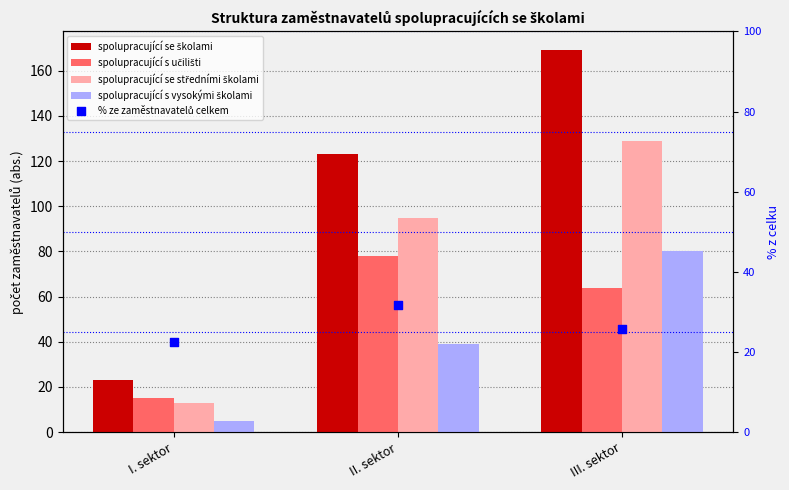

Which series has the widest spread of Y values?

spolupracující se školami